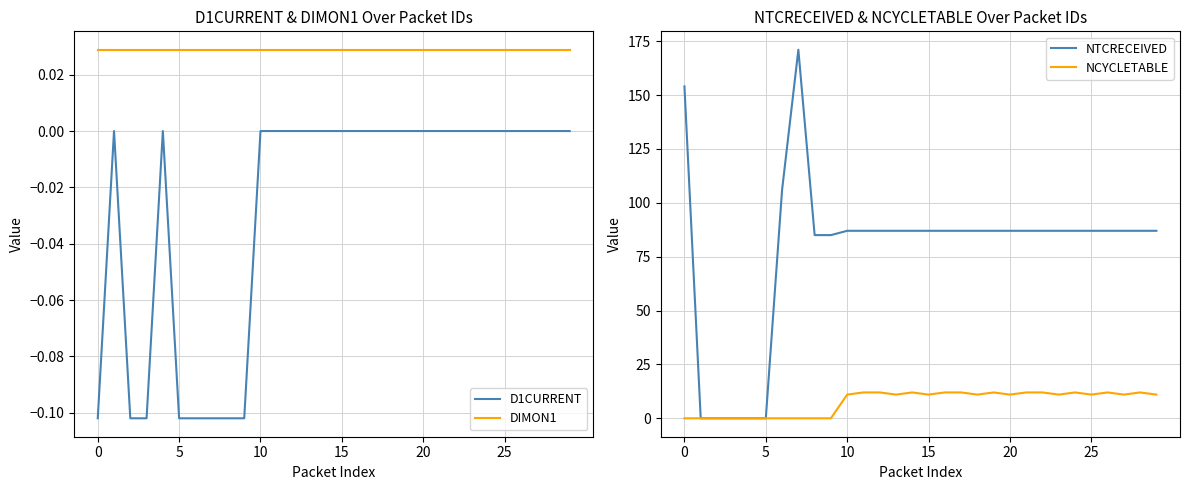

True or false: NTCRECEIVED has more than 2 interior local peaks.

False